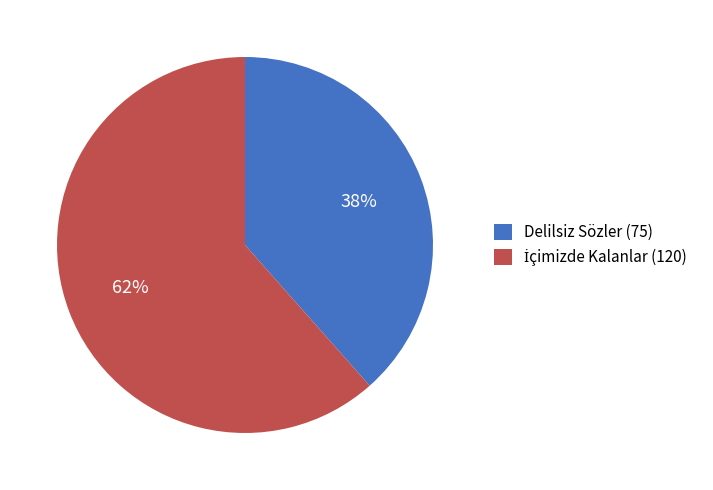

Count the number of slices in the pie.

2